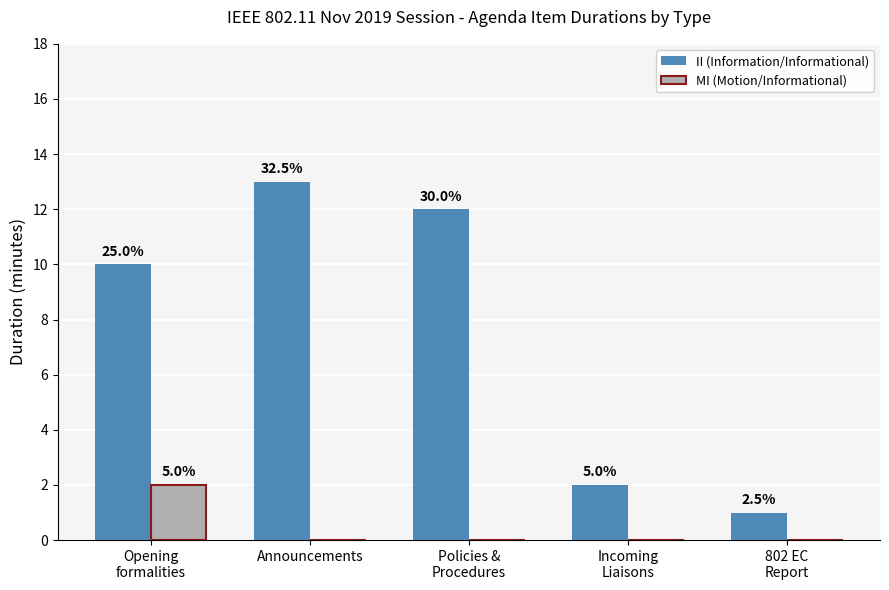

Are the bars grouped side by side (vs. stacked)?

Yes